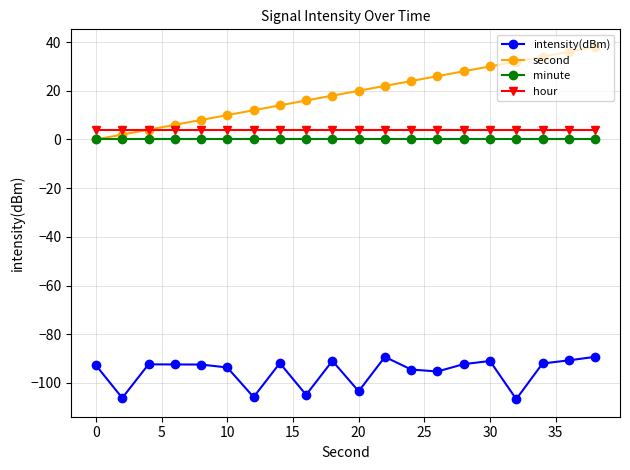

Which series has the largest total across all categories?

second